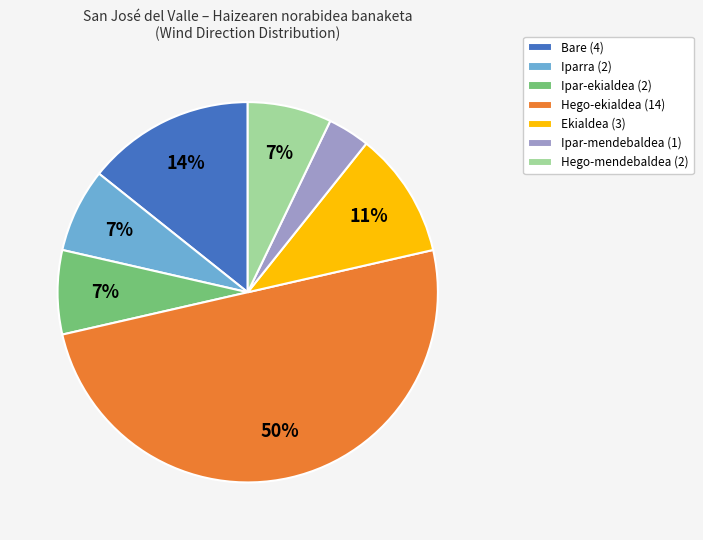

What is the smallest slice in the pie chart?

Ipar-mendebaldea (1)